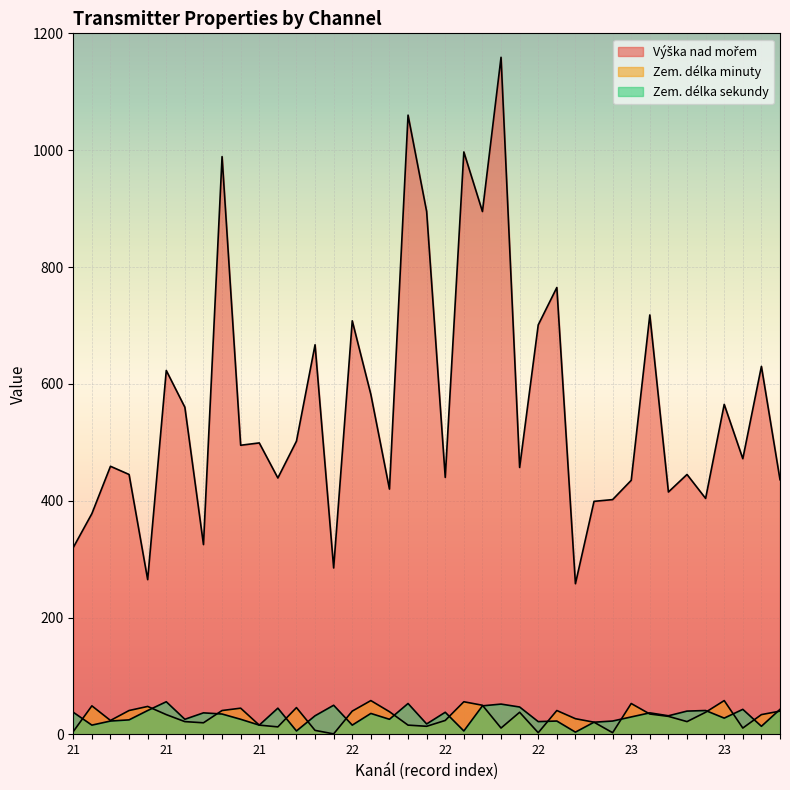

Is the value of Zem. délka minuty at 21 greater than the value of Zem. délka sekundy at 23?

Yes